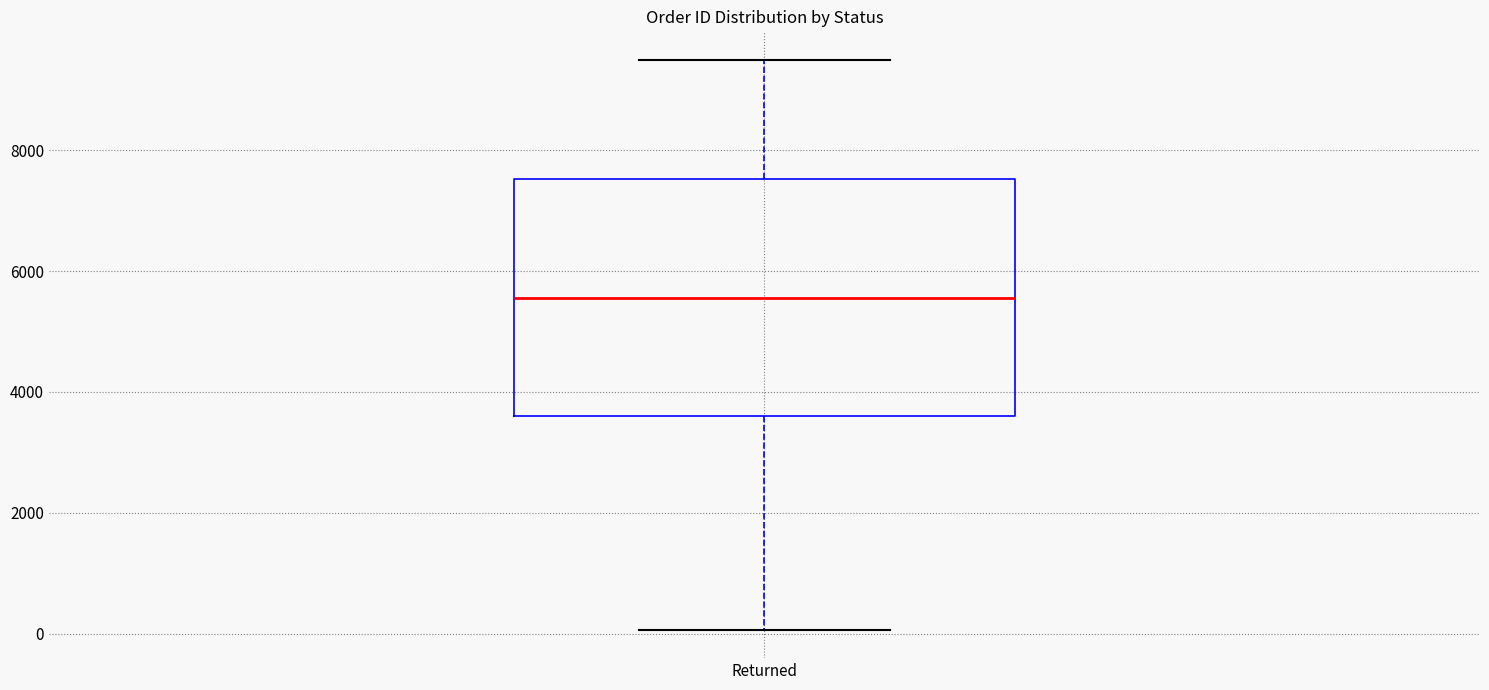

Read this box plot against the y-axis: the position of the median line, the range covered by the box, and the ends of both whiskers. The values are not printed on the chart, so give them approximately, as read against the axis.

median 5600, box 3600 to 7600, whiskers 0 to 9600